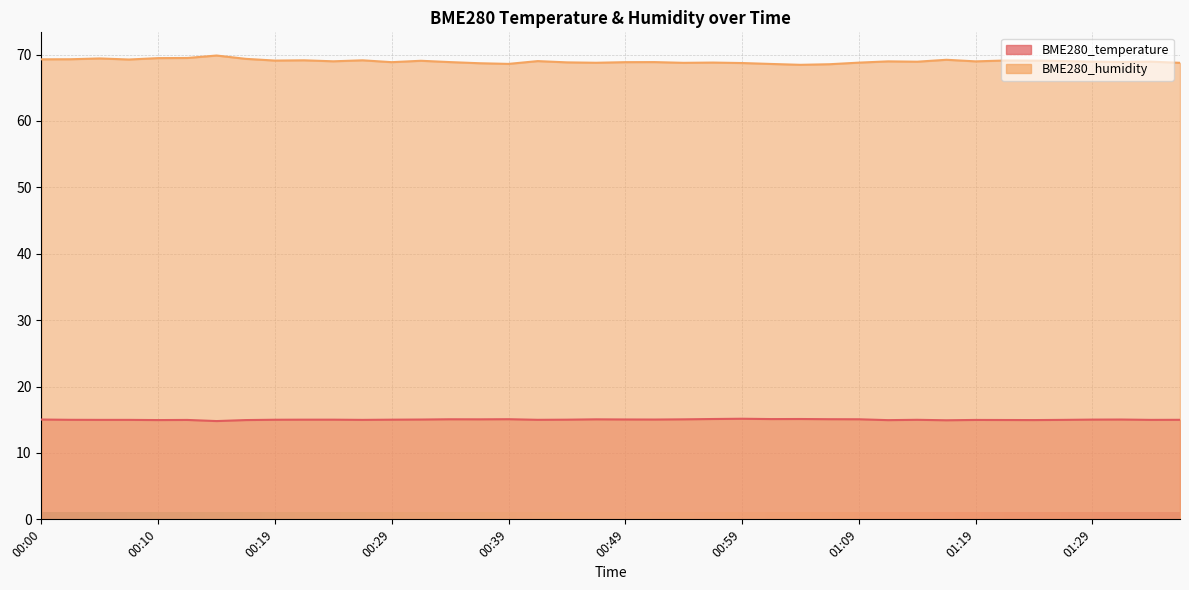

What is the smallest value displayed?

14.8